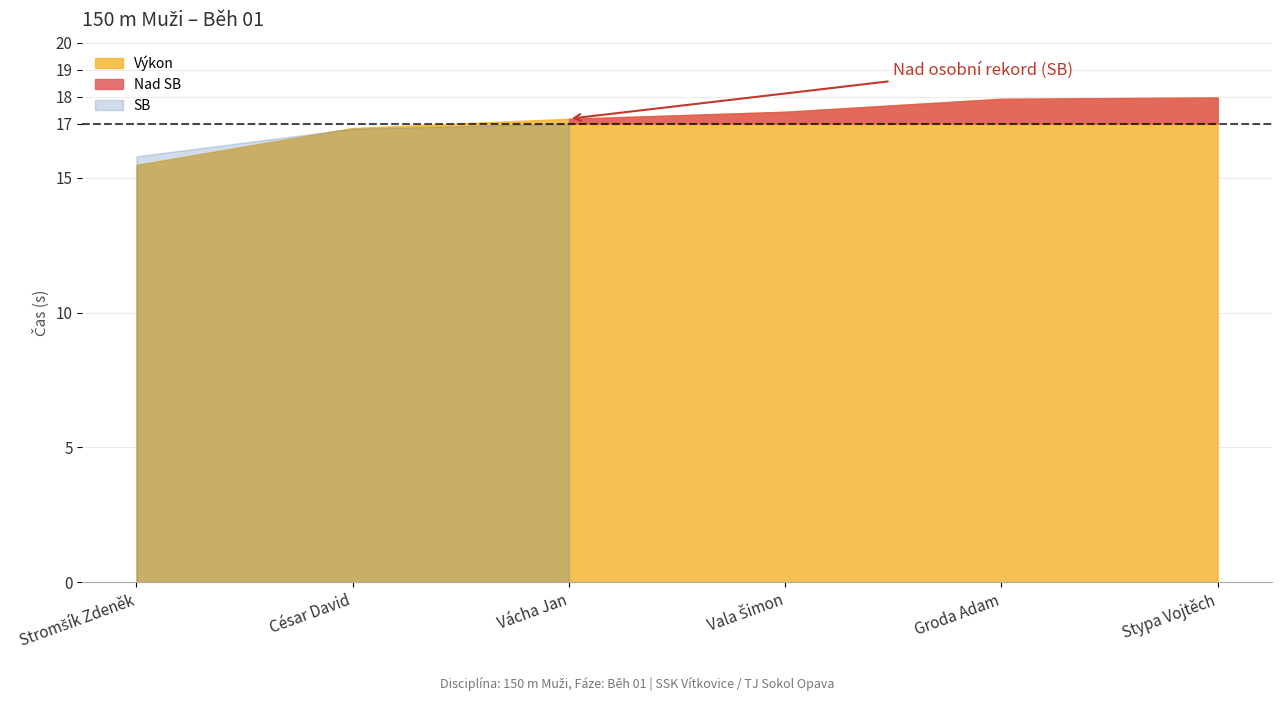

What is the difference between the second highest and minimum values in the SB series?

16.8